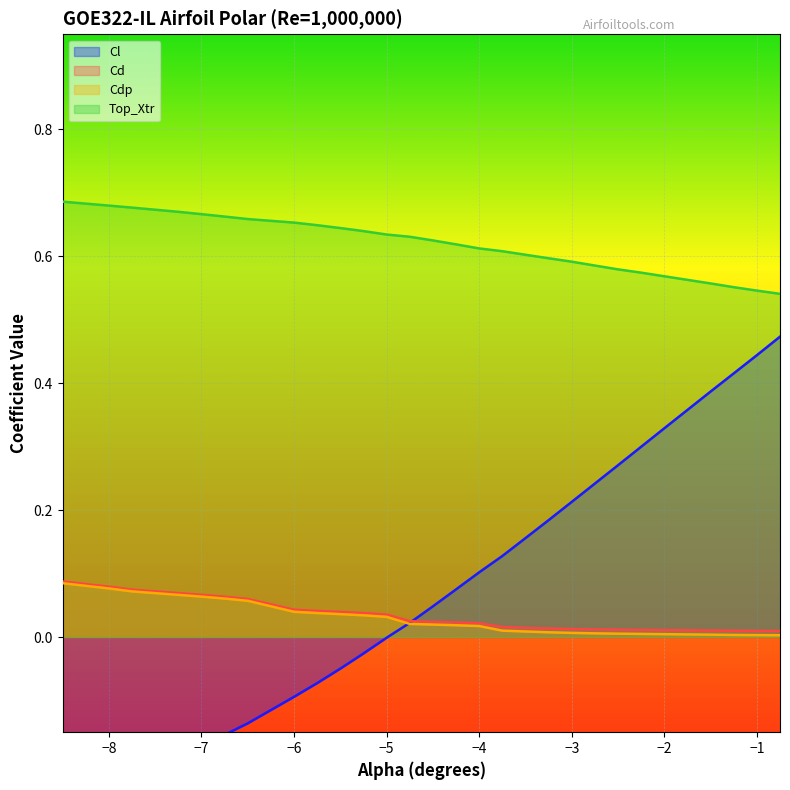

Does the chart display data point markers on the line(s)?

No